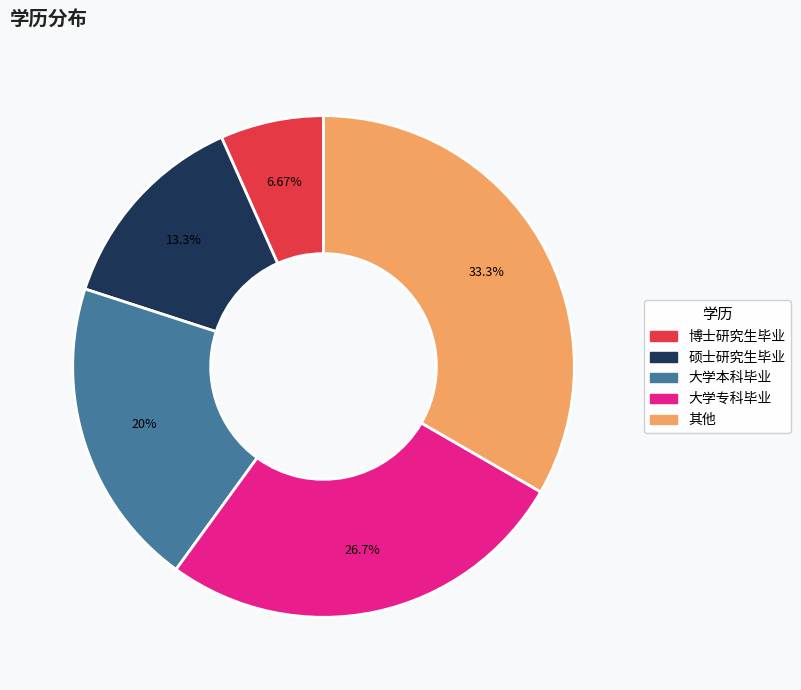

What percentage is the 大学本科毕业 slice, to the nearest percent?

20%